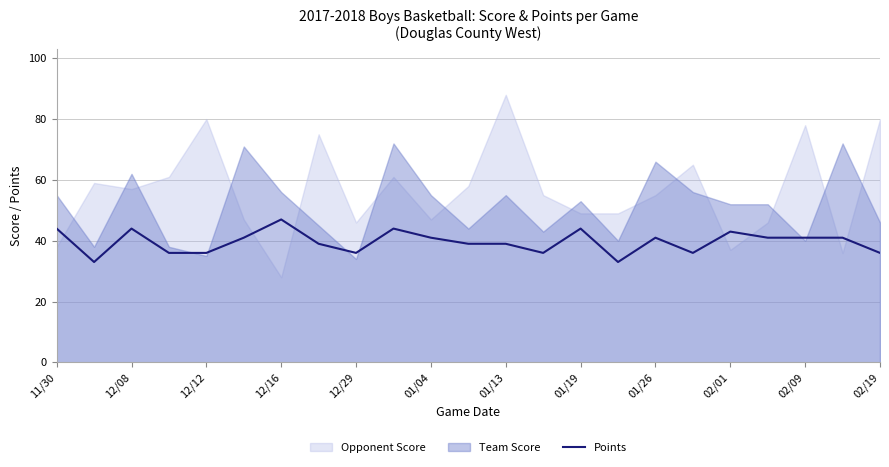

What is the highest value of the Points series?

47